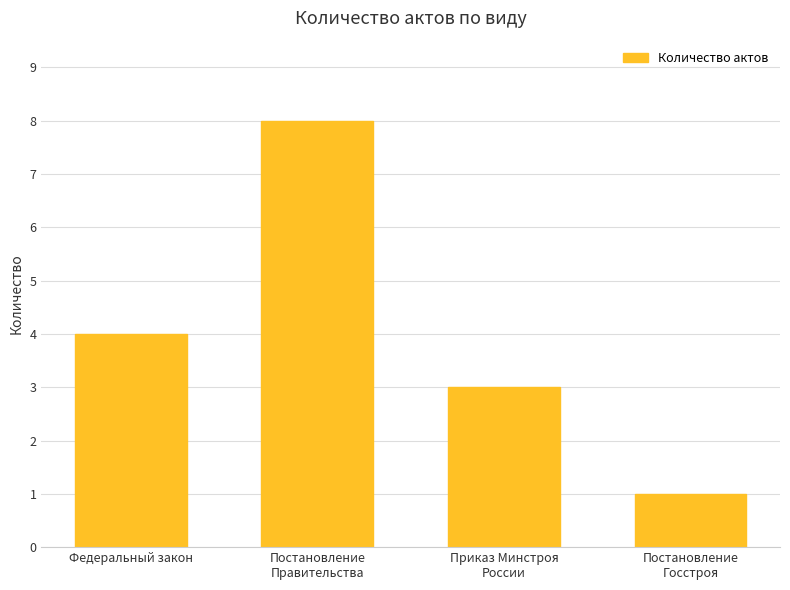

What is the label of the 2nd bar from the left?

Постановление
Правительства